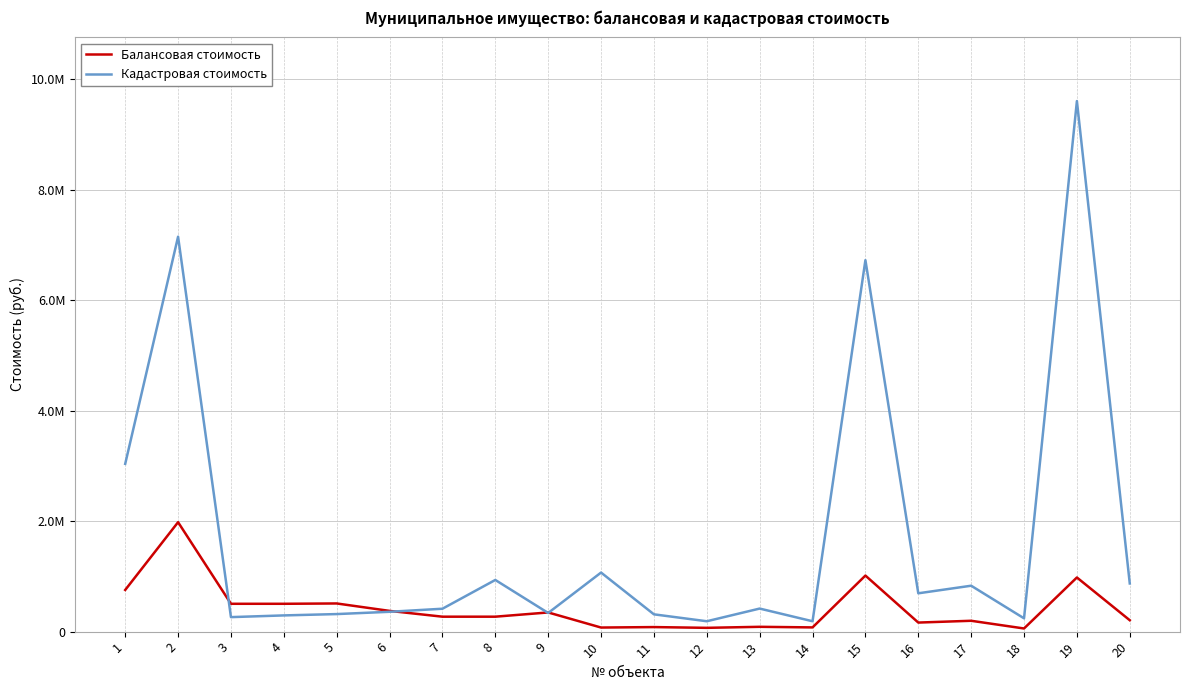

Does the chart display data point markers on the line(s)?

No